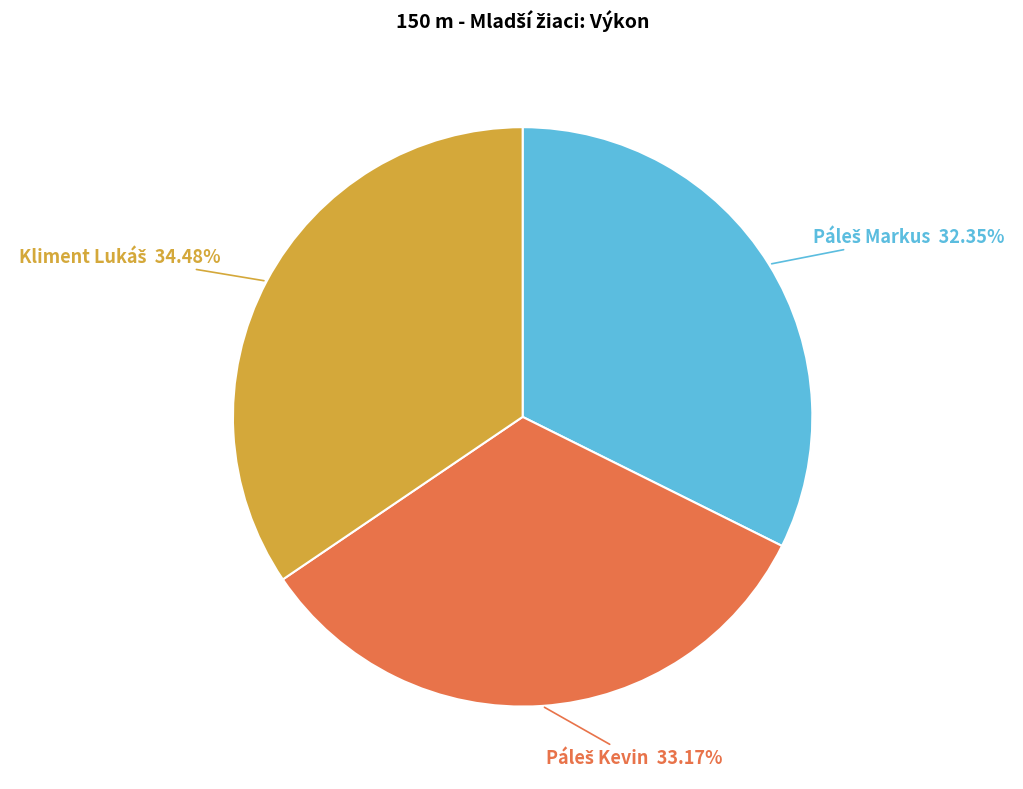

To the nearest percent, what is the average slice percentage?

33%